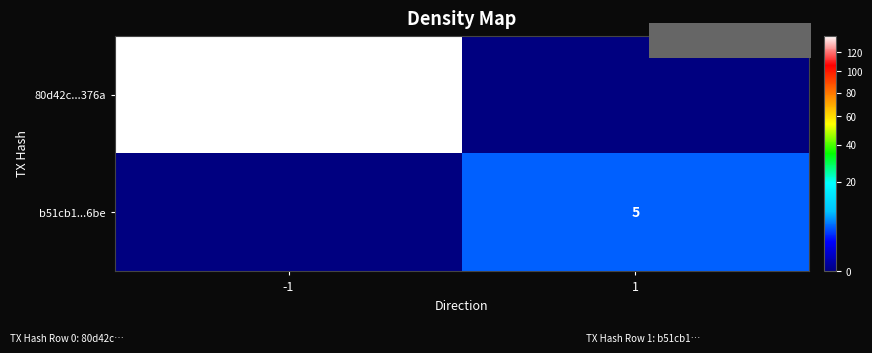

What is the total value across all series at 1?

5